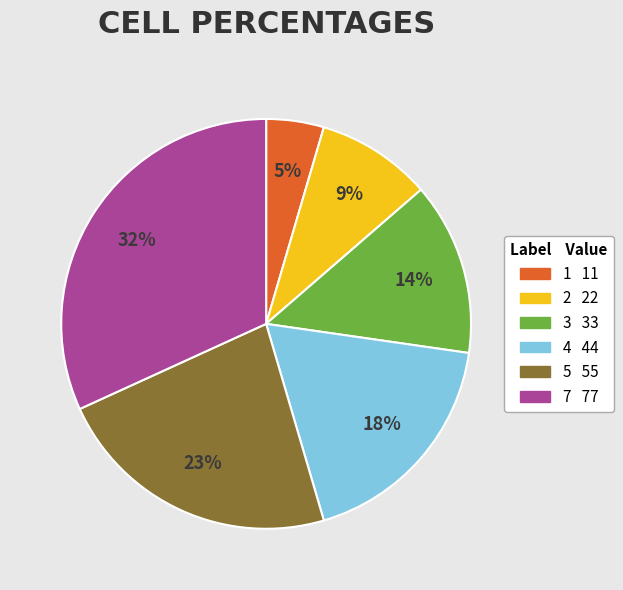

Which has a higher value, 1 or 7?

7